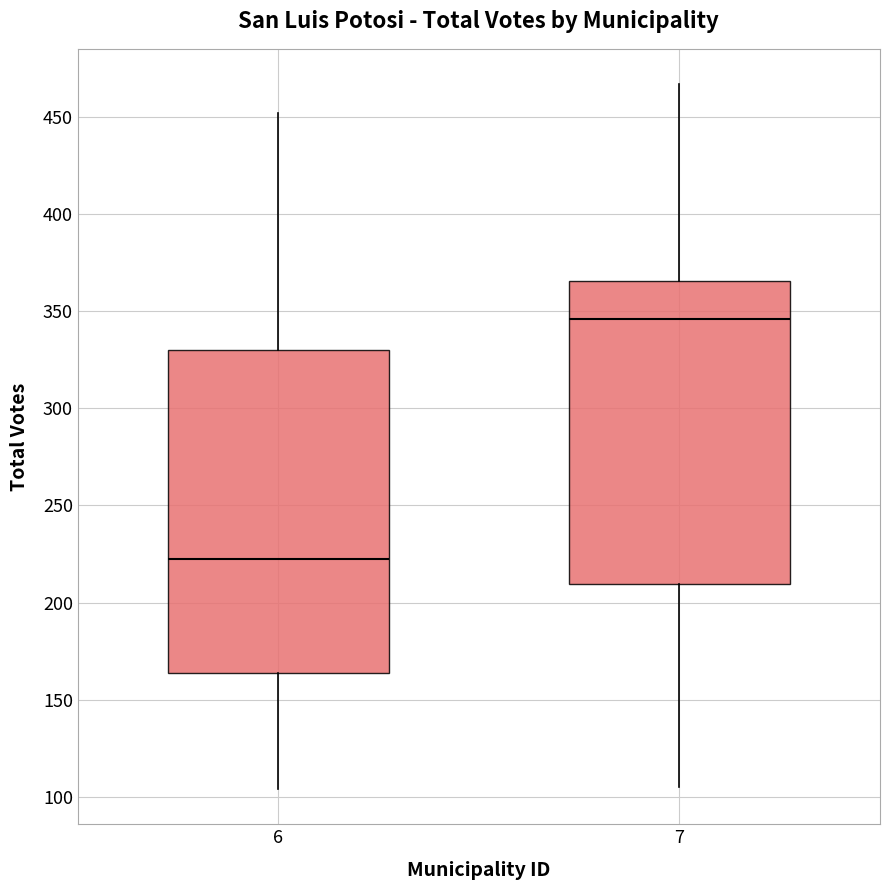

Which box's median line is the lowest?

6